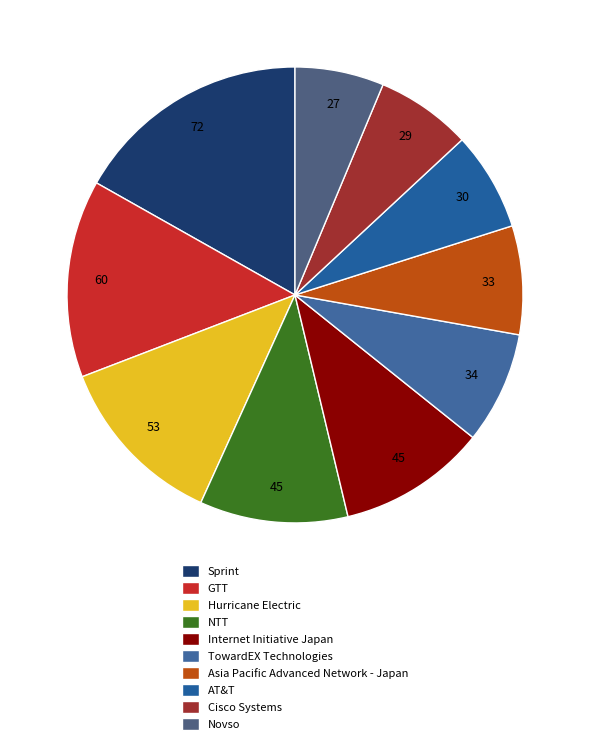

How many slices are in this pie chart?

10